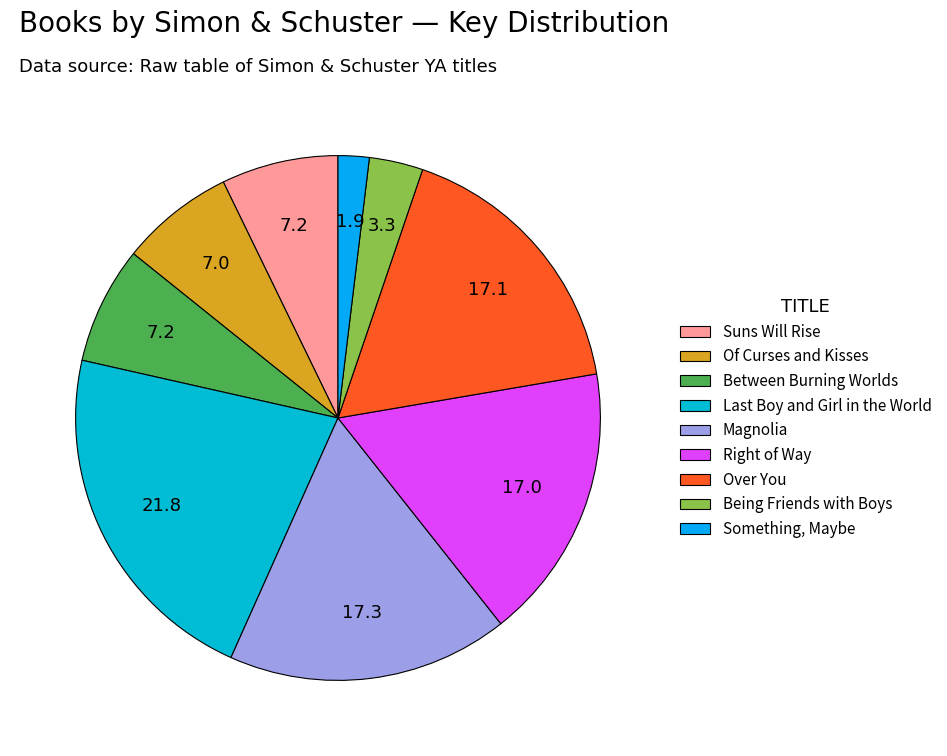

Do Magnolia and Between Burning Worlds together represent more than half of the pie?

No